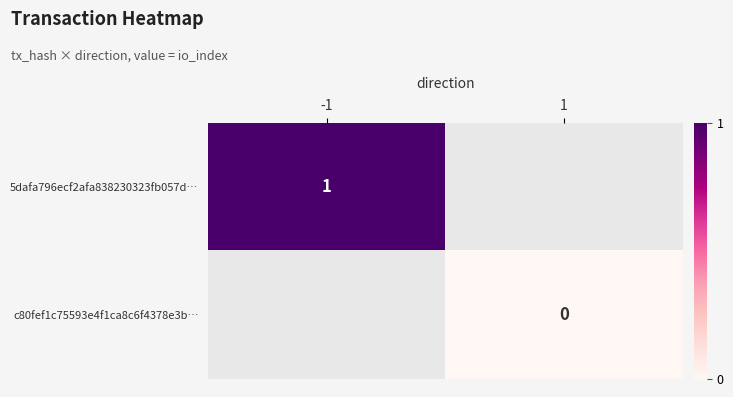

Is it true that 5dafa796ecf2afa838230323fb057d… equals 1 at -1?

True